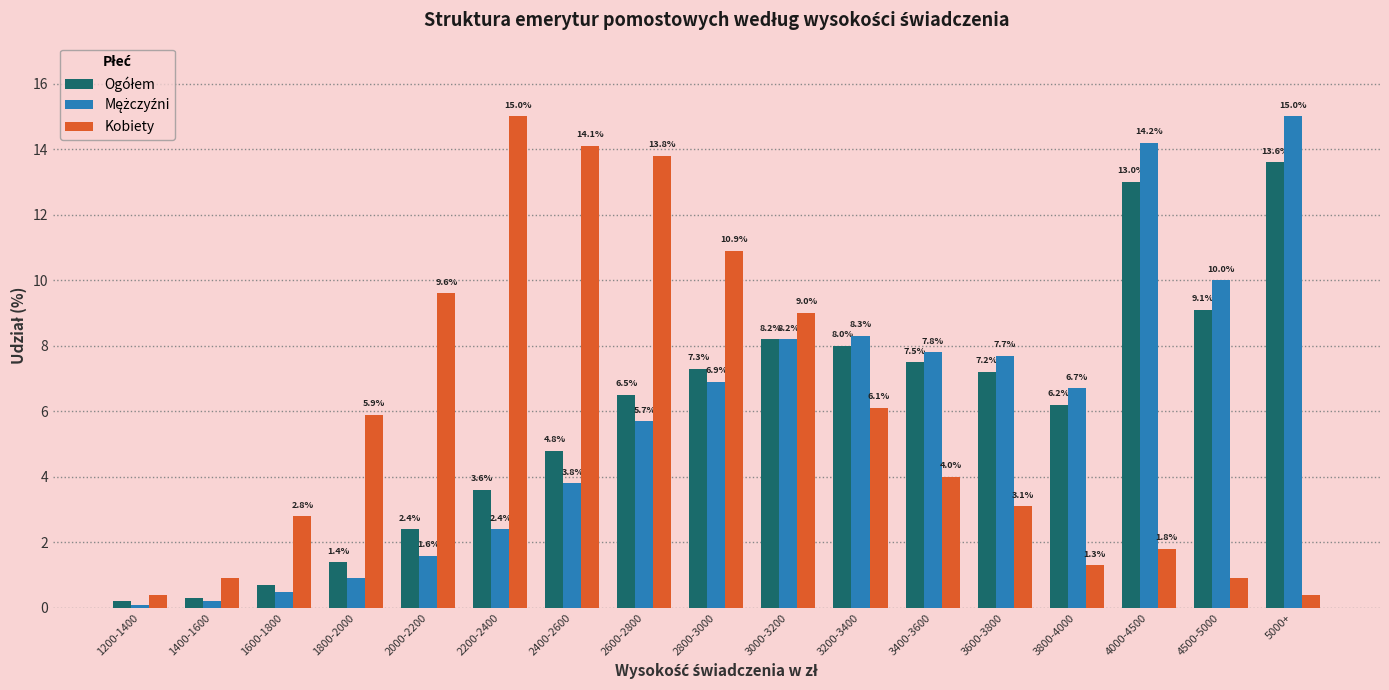

What is the total value across all series at 1600-1800?

4.0